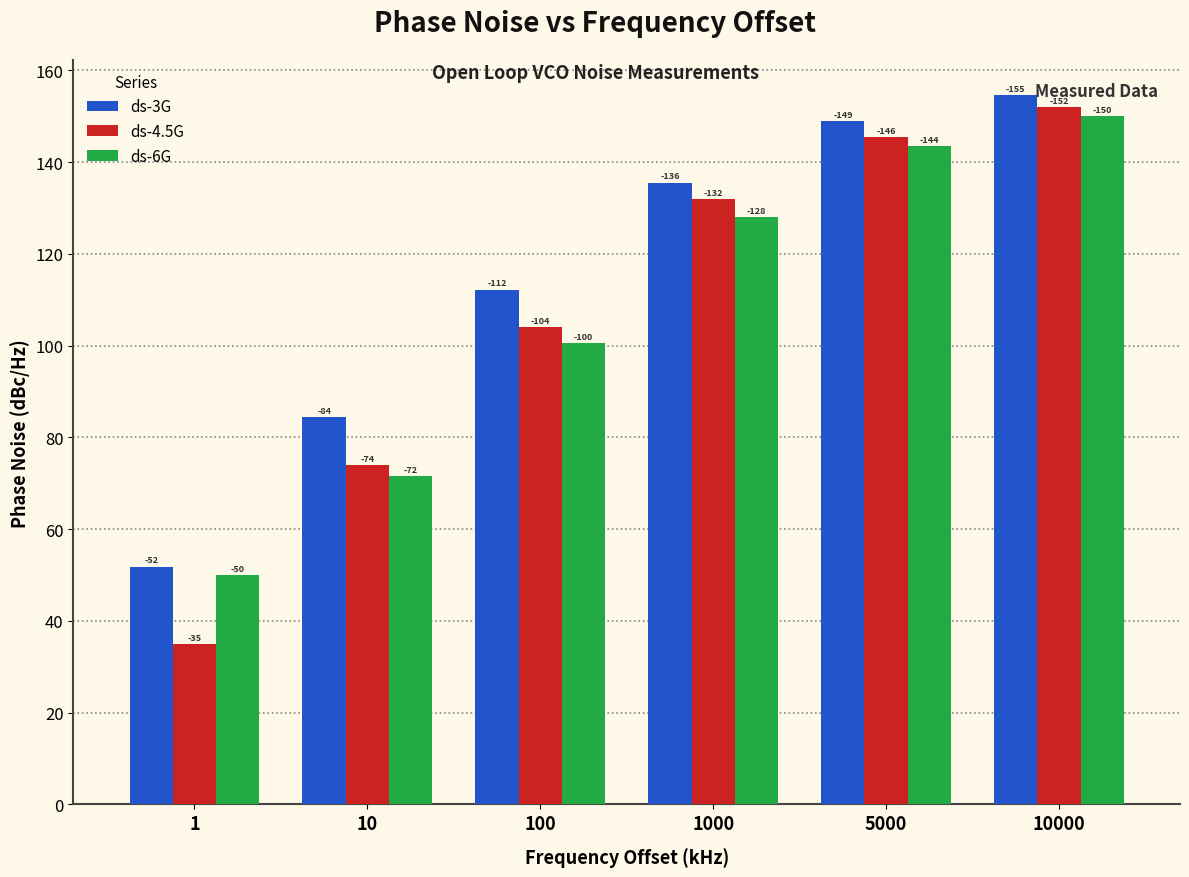

What are all the series names shown in the legend?

ds-3G, ds-4.5G, ds-6G